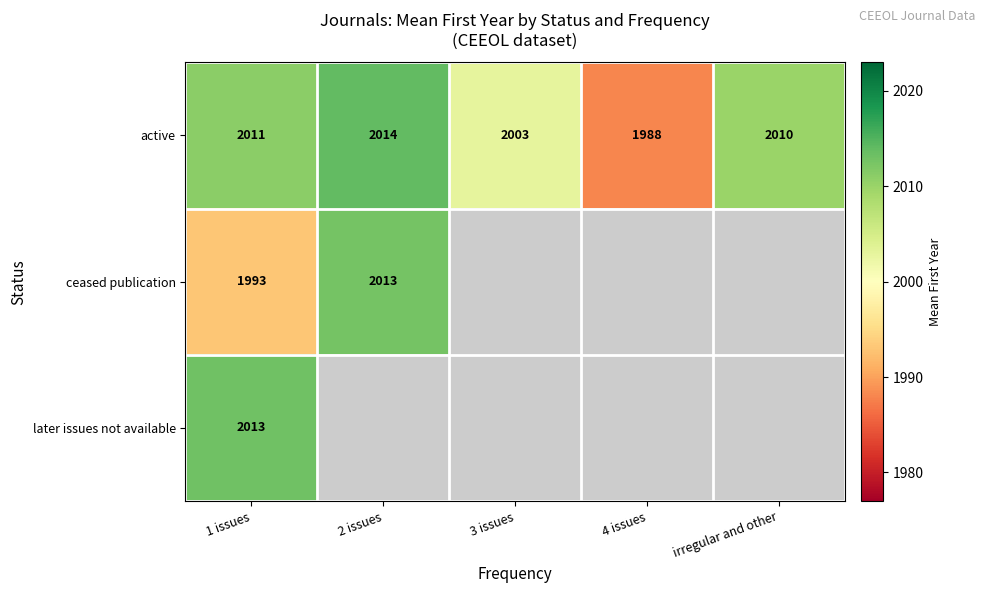

Where does the active series first go above 2010?

1 issues